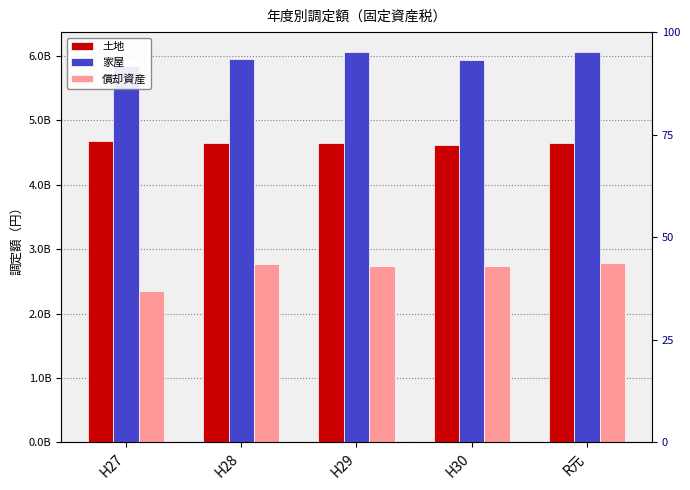

What is the difference between the maximum and minimum values in the 家屋 series?

215287000